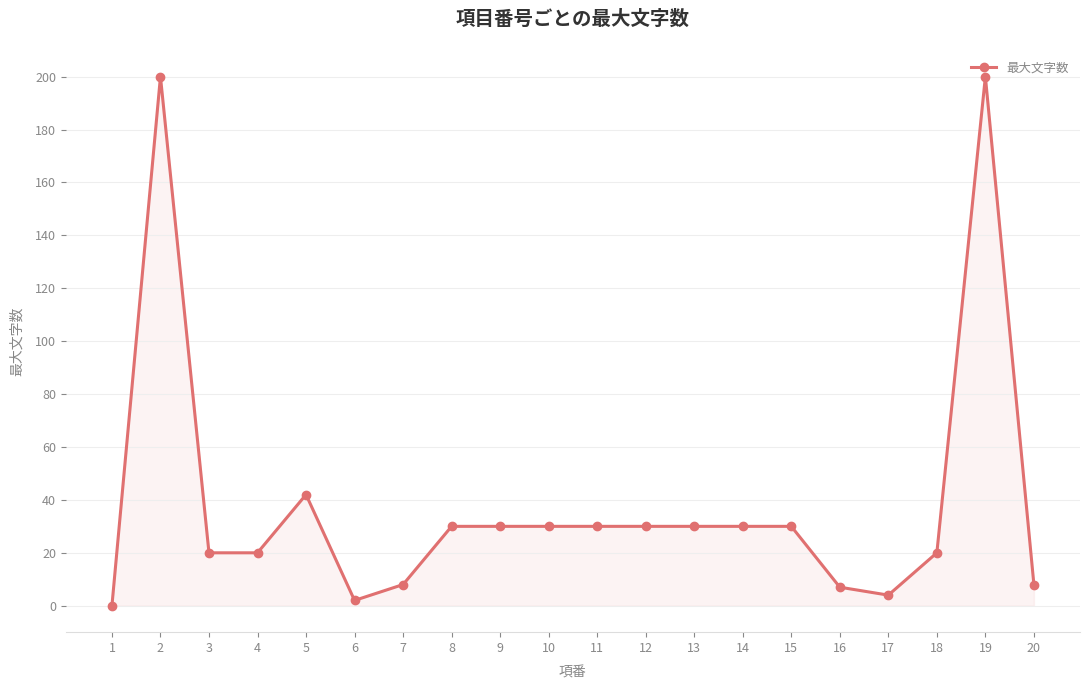

What is the difference between the second highest and minimum values?

200